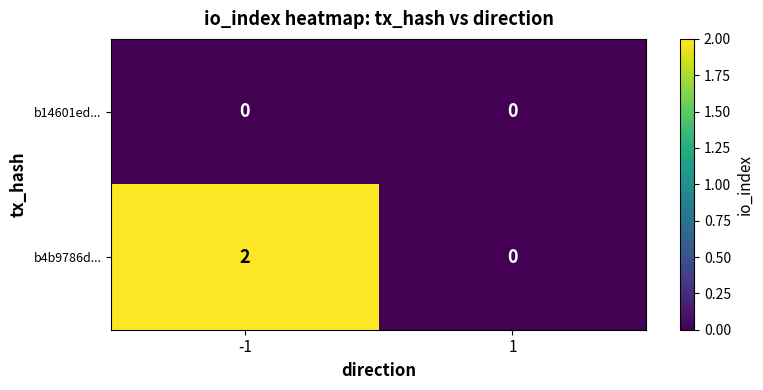

List the series in order of their overall mean, highest first.

b4b9786d..., b14601ed...